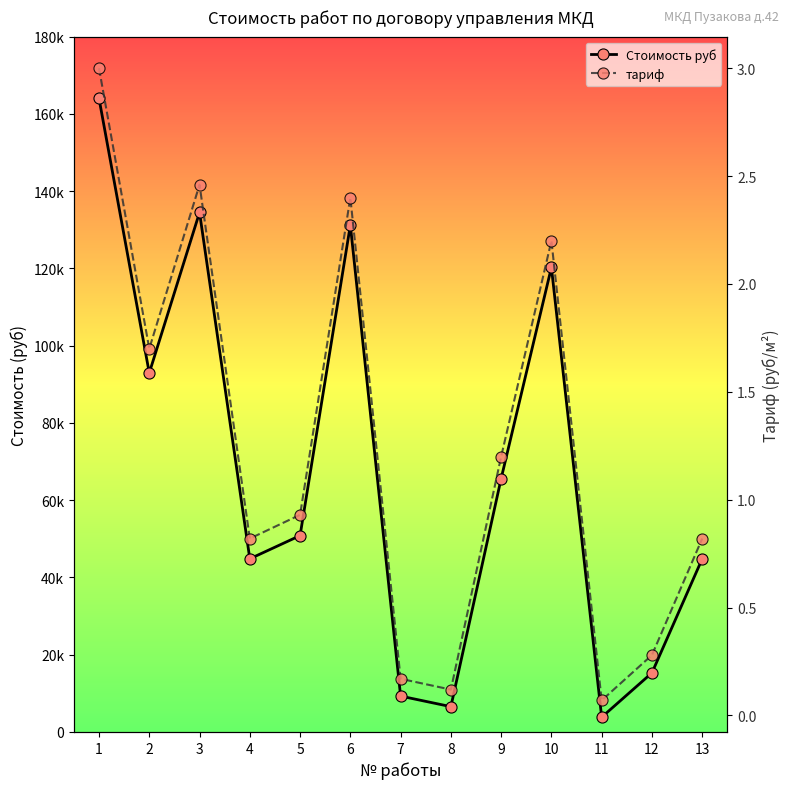

List the labels in order of тариф value, smallest first.

11, 8, 7, 12, 4, 13, 5, 9, 2, 10, 6, 3, 1